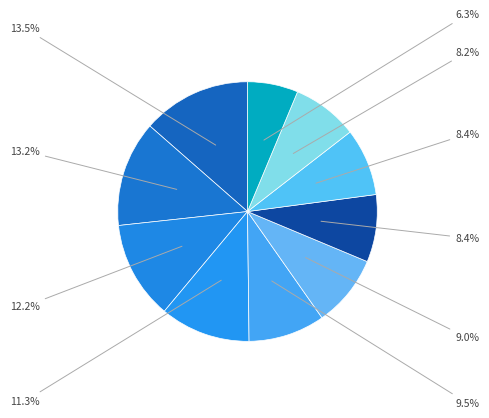

How many segments does this pie chart have?

10